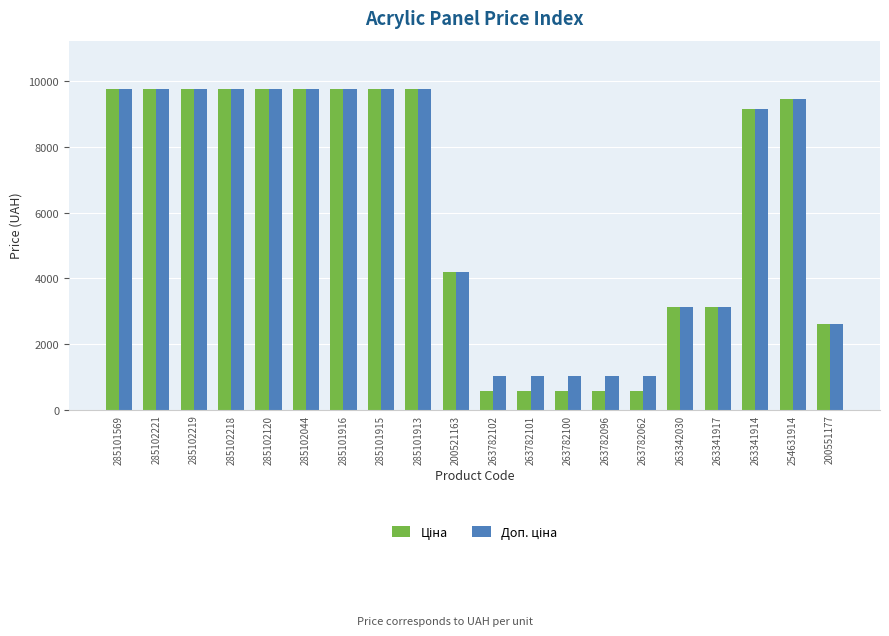

What is the label of the 7th bar from the right?

263782096